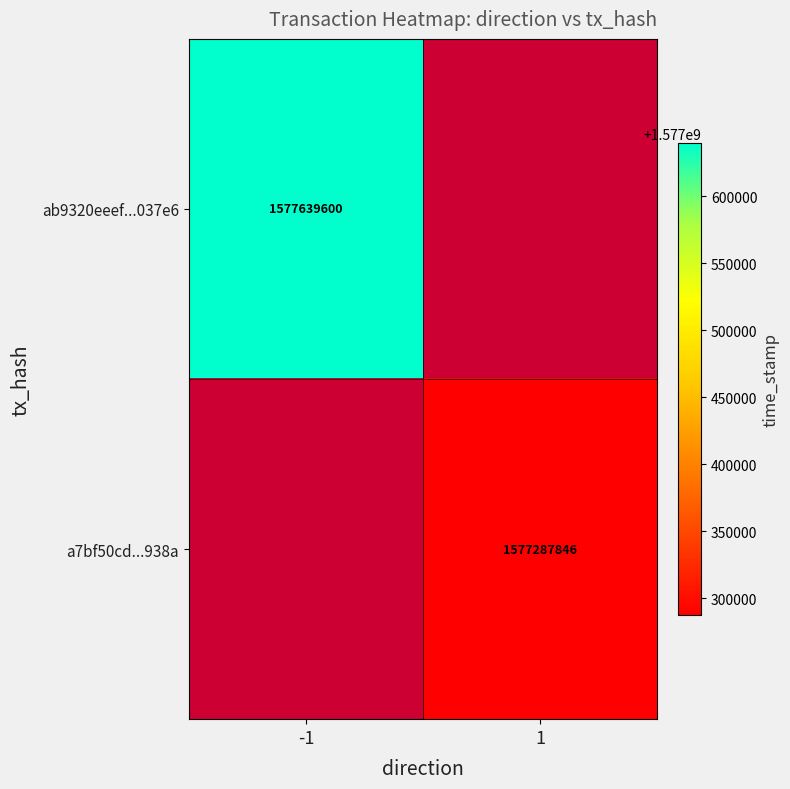

Count the number of data series in this chart.

2